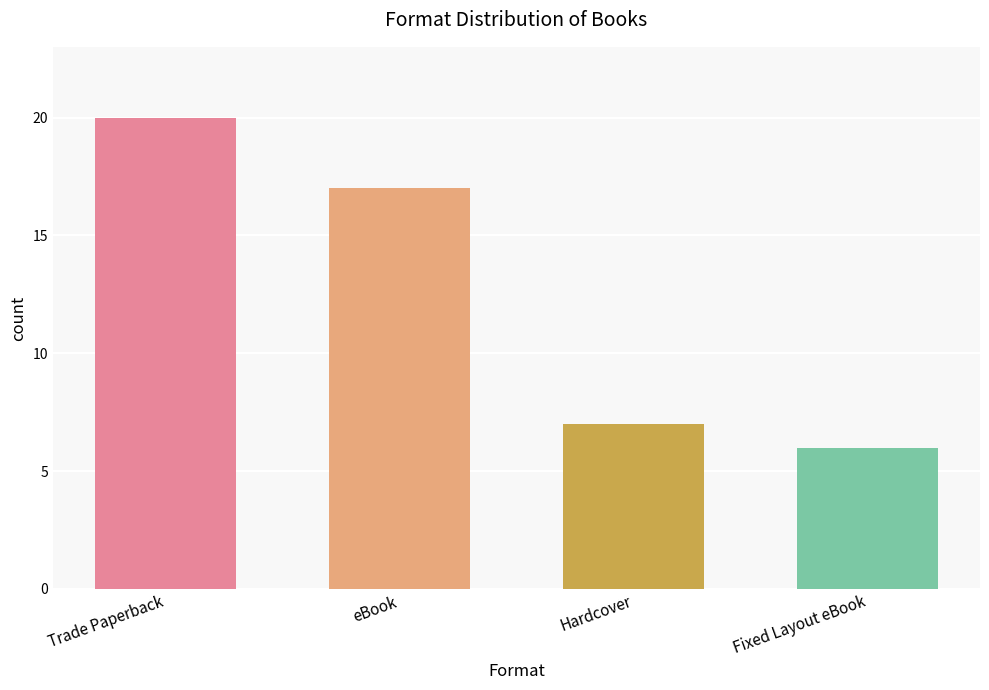

Is it true that the value at Hardcover is 3?

False